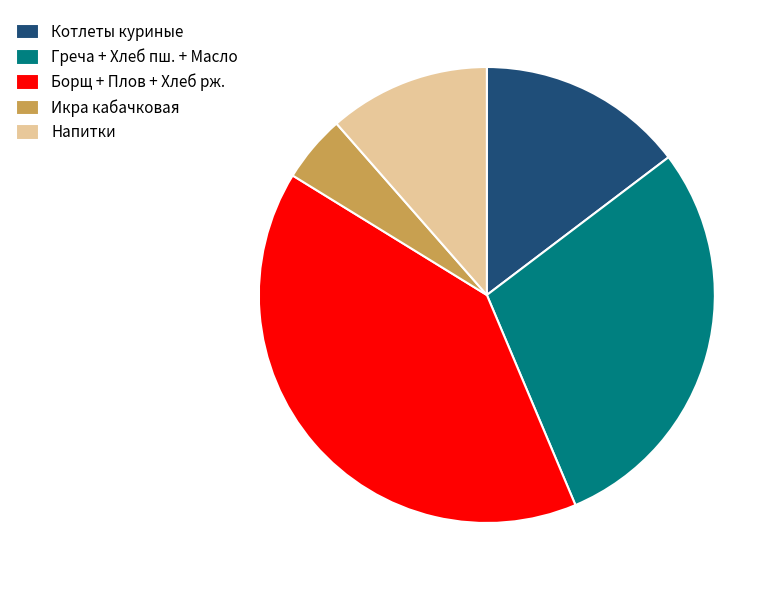

Rank the categories by value from highest to lowest.

Борщ + Плов + Хлеб рж., Греча + Хлеб пш. + Масло, Котлеты куриные, Напитки, Икра кабачковая